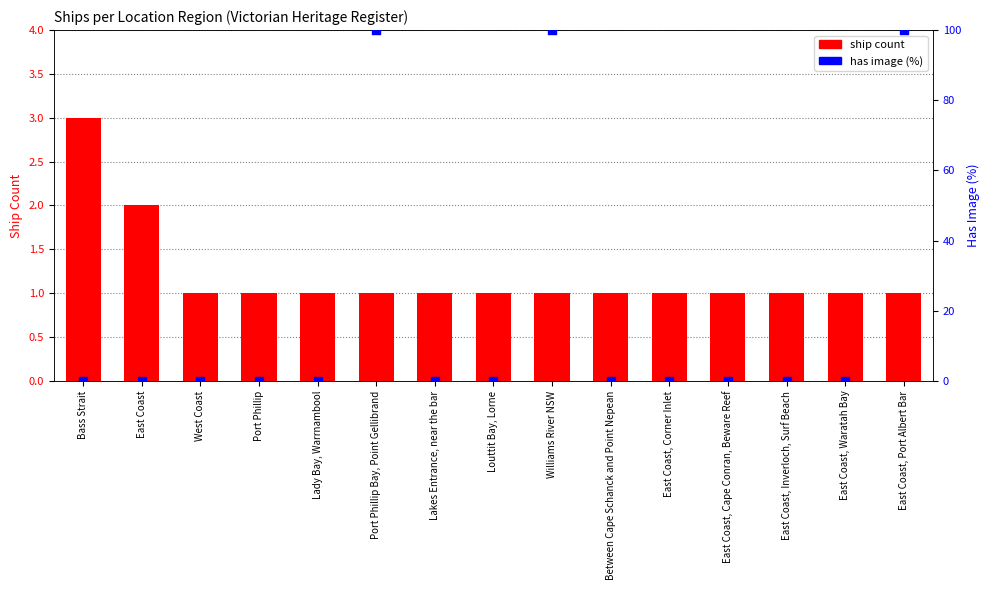

What are all the series names shown in the legend?

ship count, has image (%)